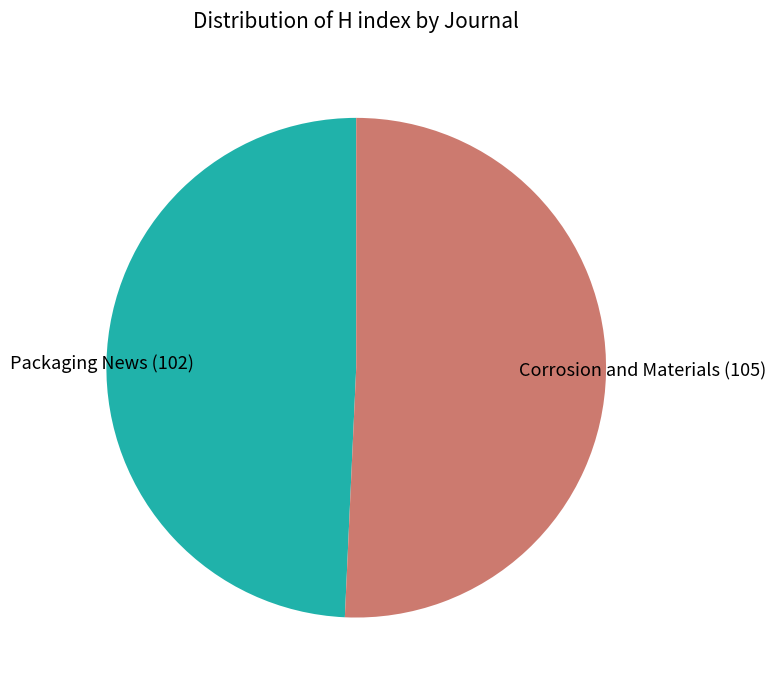

Which slice is the largest?

Corrosion and Materials